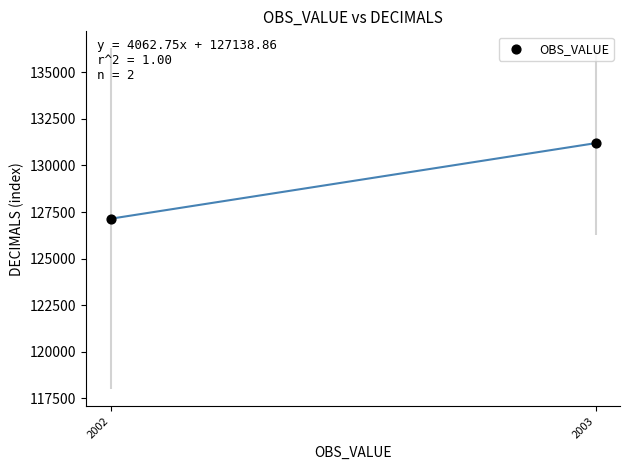

What is the average Y value?

129170.2